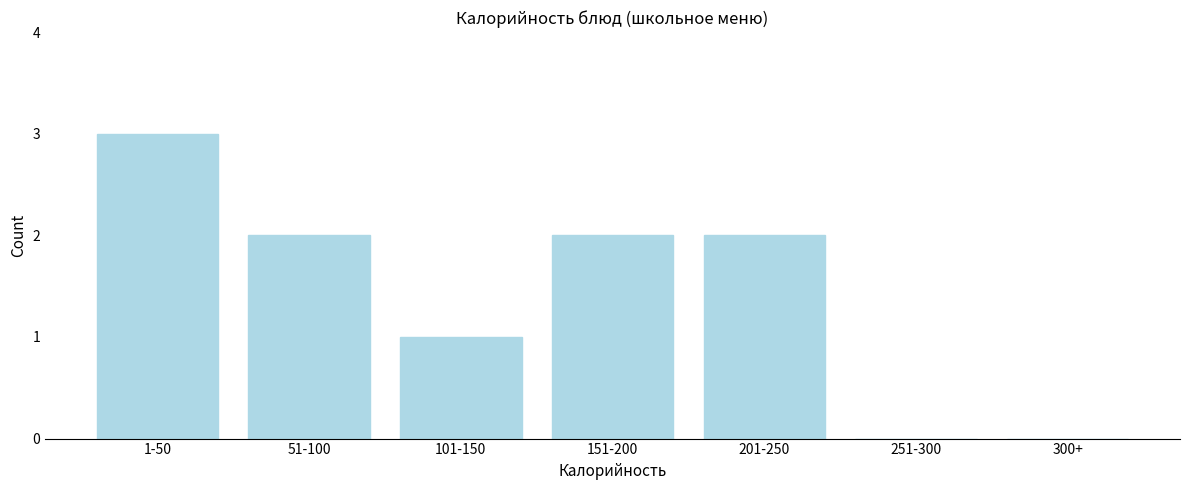

Reading right to left, extract all data points from this chart.

300+=0	251-300=0	201-250=2	151-200=2	101-150=1	51-100=2	1-50=3